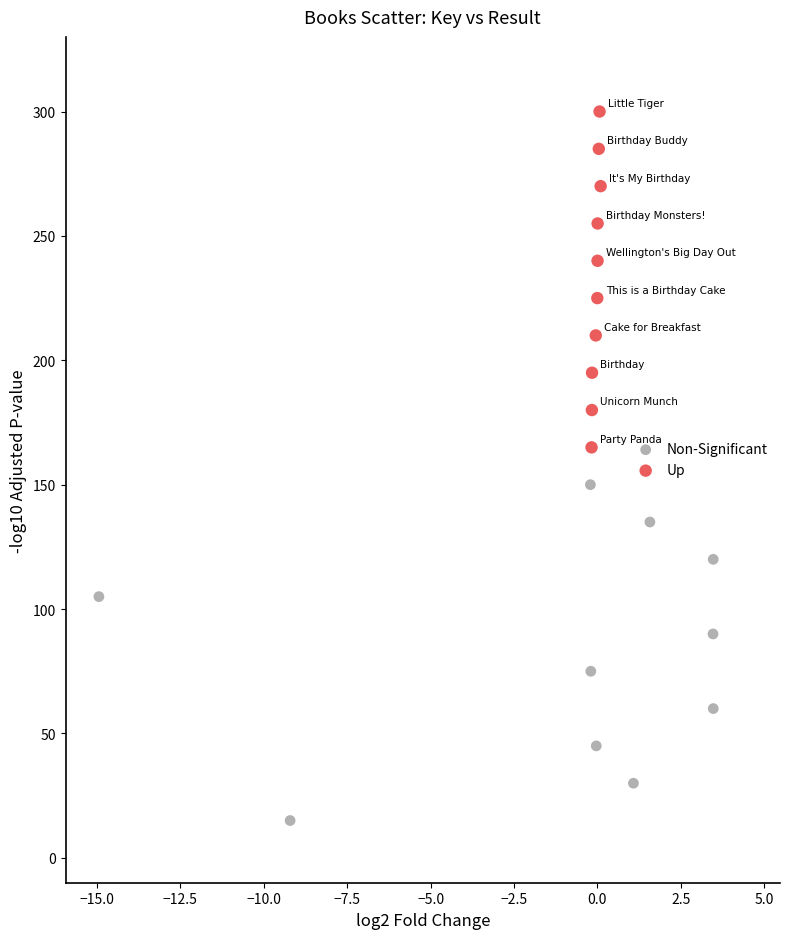

Which series contains the highest Y value?

Up